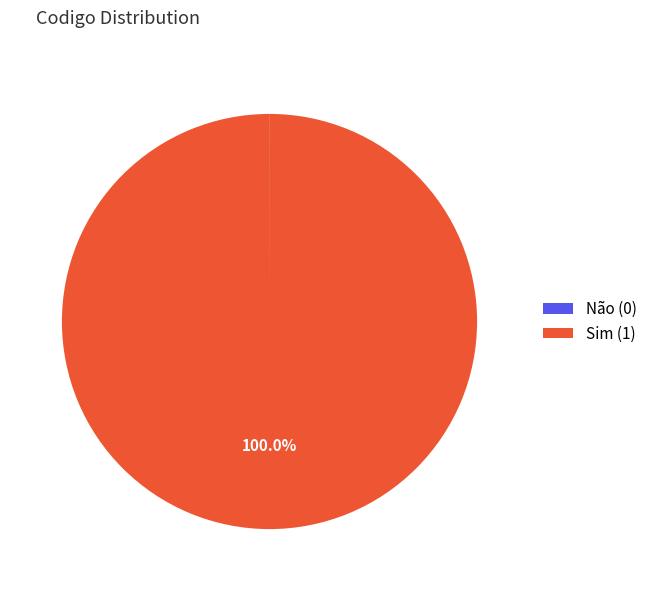

What percentage is the Sim slice, to the nearest percent?

100%